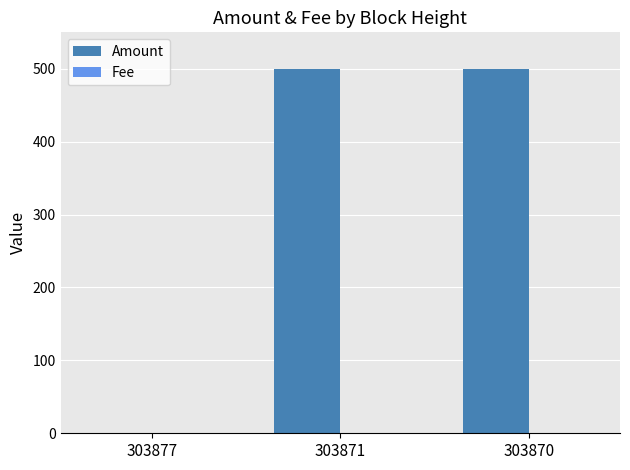

What is the maximum value shown in the chart?

500